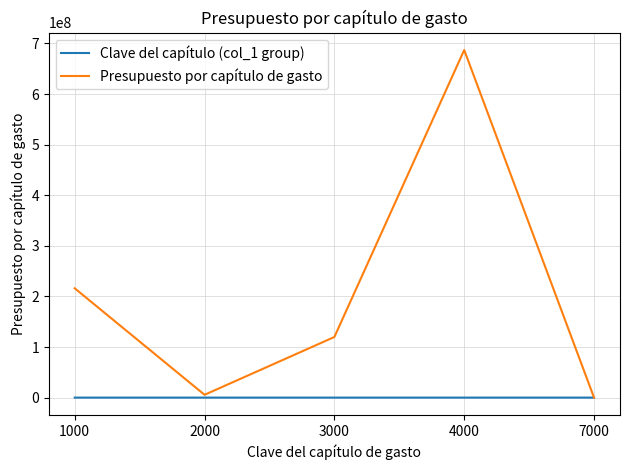

At which category is the sum across all series the highest?

4000